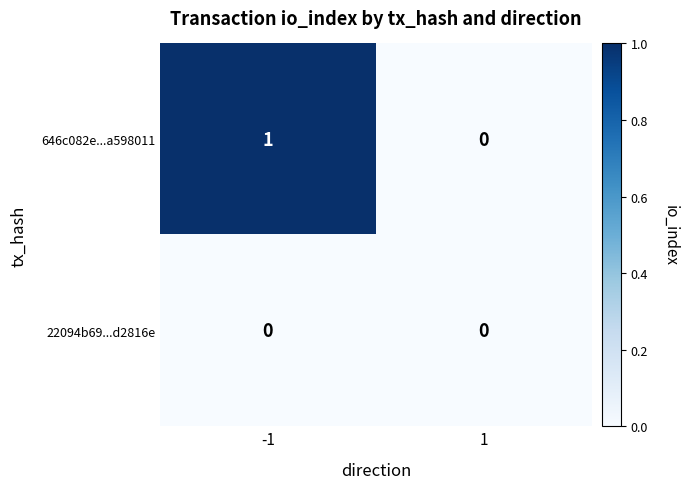

How many distinct data groups are displayed?

2